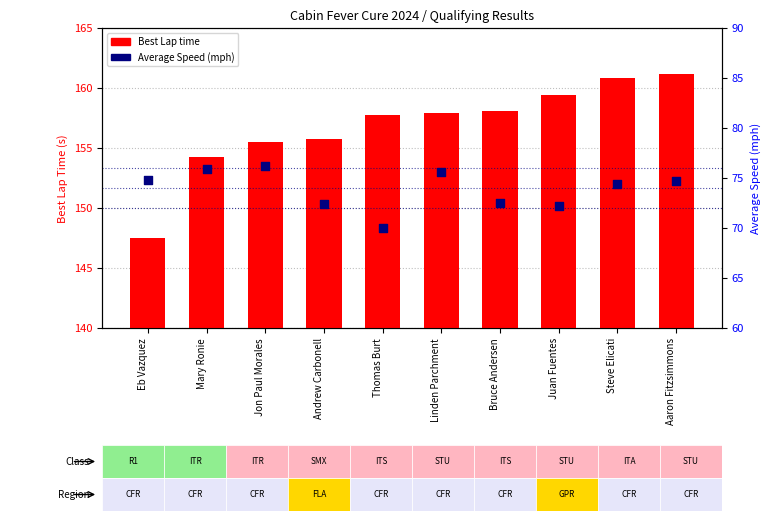

What is the total value across all series at Aaron Fitzsimmons?

235.9